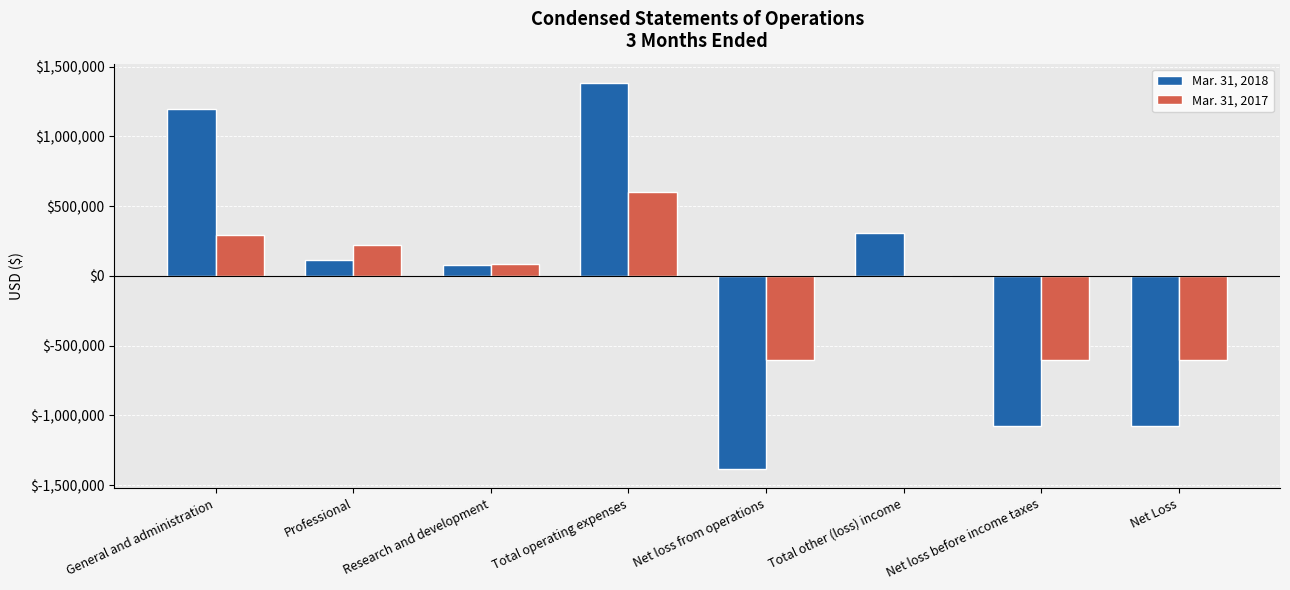

Which series has the widest spread of values?

Mar. 31, 2018